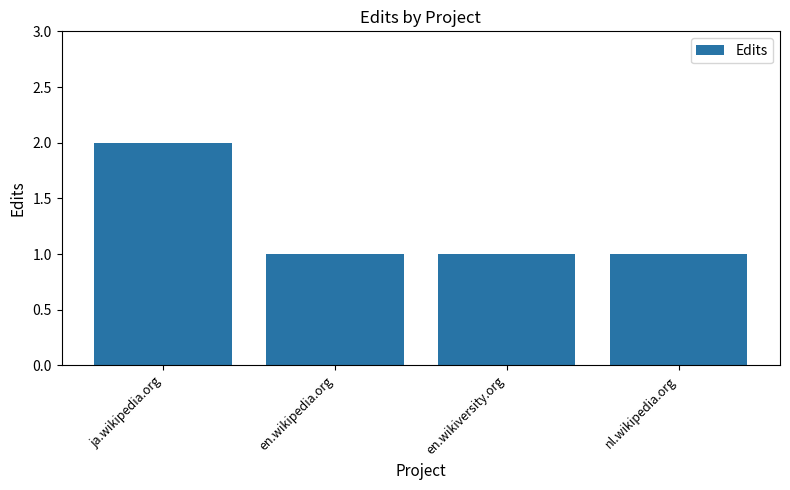

Count the number of categories in the chart.

4